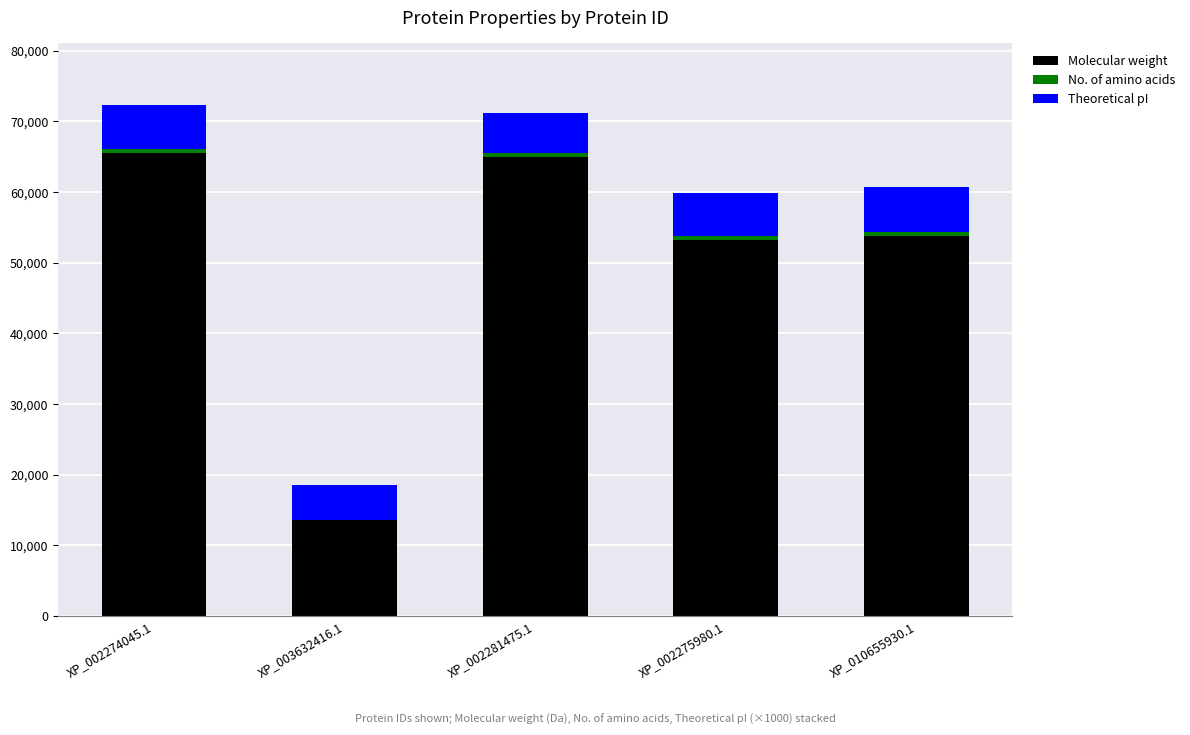

The value of Molecular weight at XP_003632416.1 is 13530.0. True or false?

True